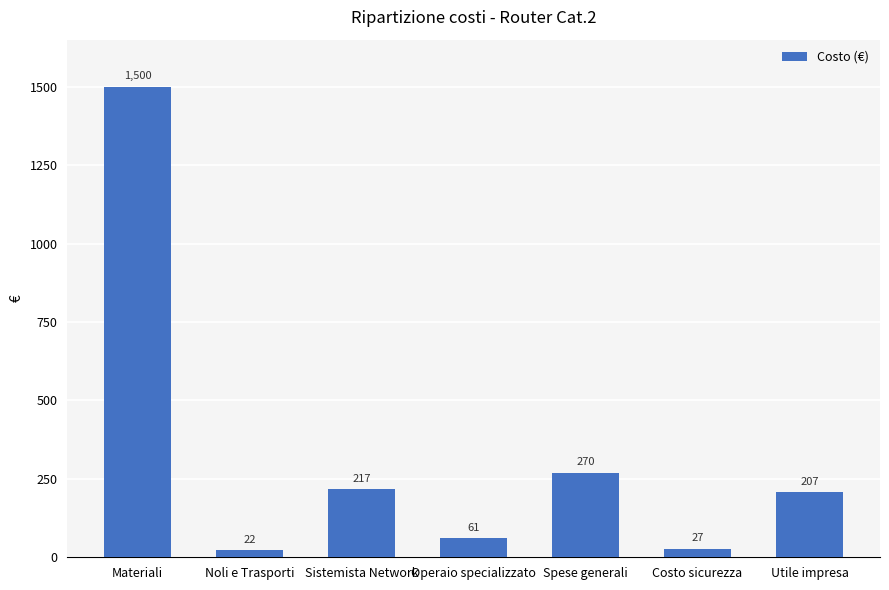

List the labels in order of value, smallest first.

Noli e Trasporti, Costo sicurezza, Operaio specializzato, Utile impresa, Sistemista Network, Spese generali, Materiali